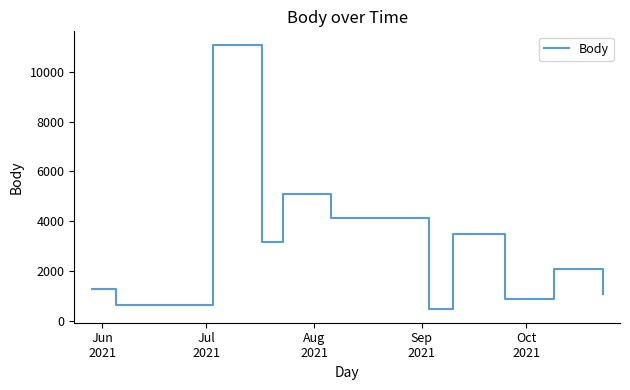

What is the greatest value displayed?

11099